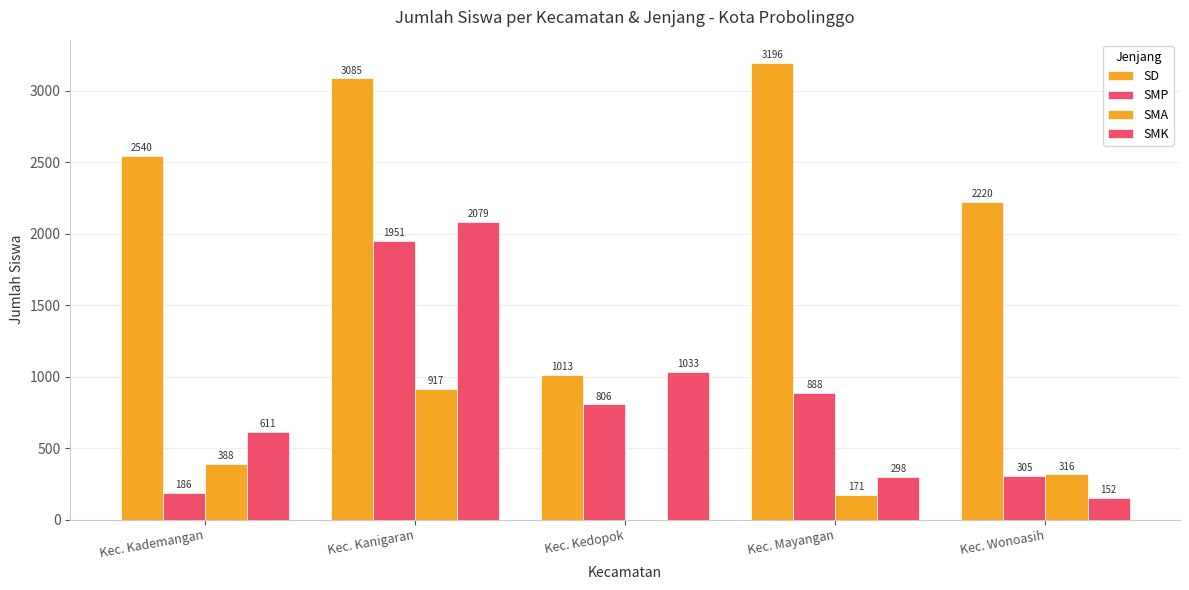

Does the chart contain stacked bars?

No